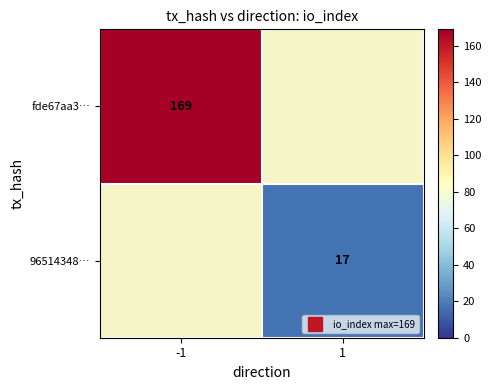

At how many categories does at least one series exceed 46?

1